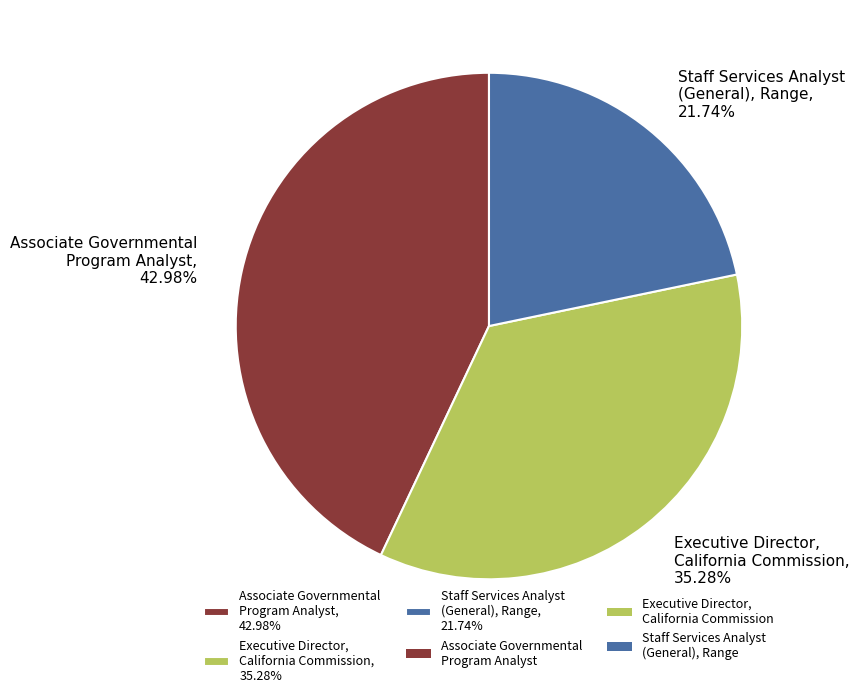

Is there a majority slice in this chart?

No